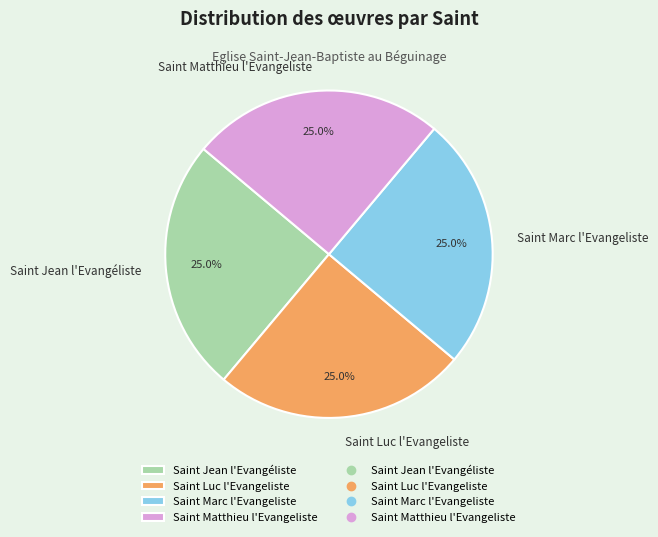

To the nearest percent, what is the average slice percentage?

25%